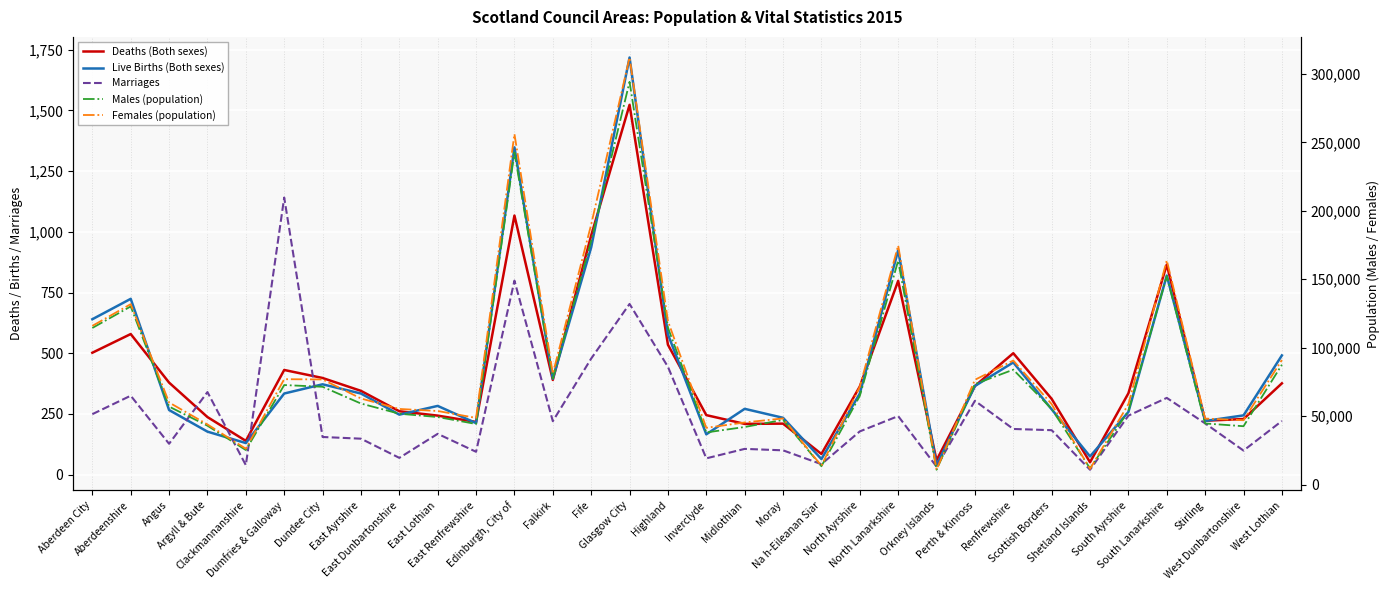

How many categories are shown in the chart?

32